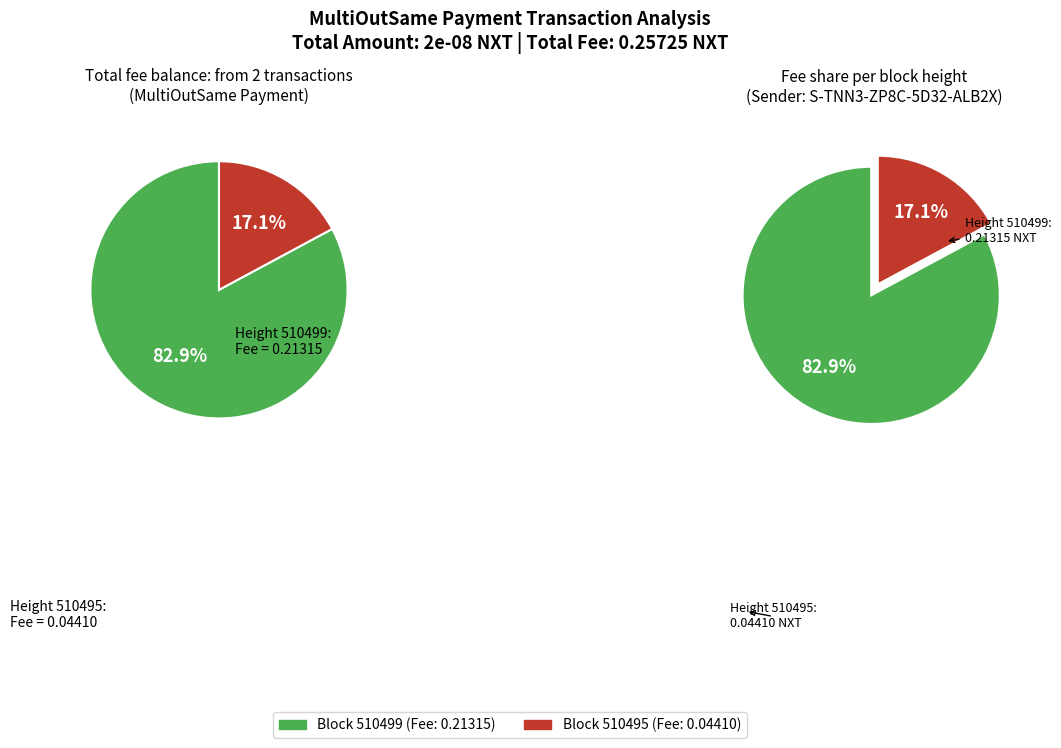

What is the largest slice in the pie chart?

510499